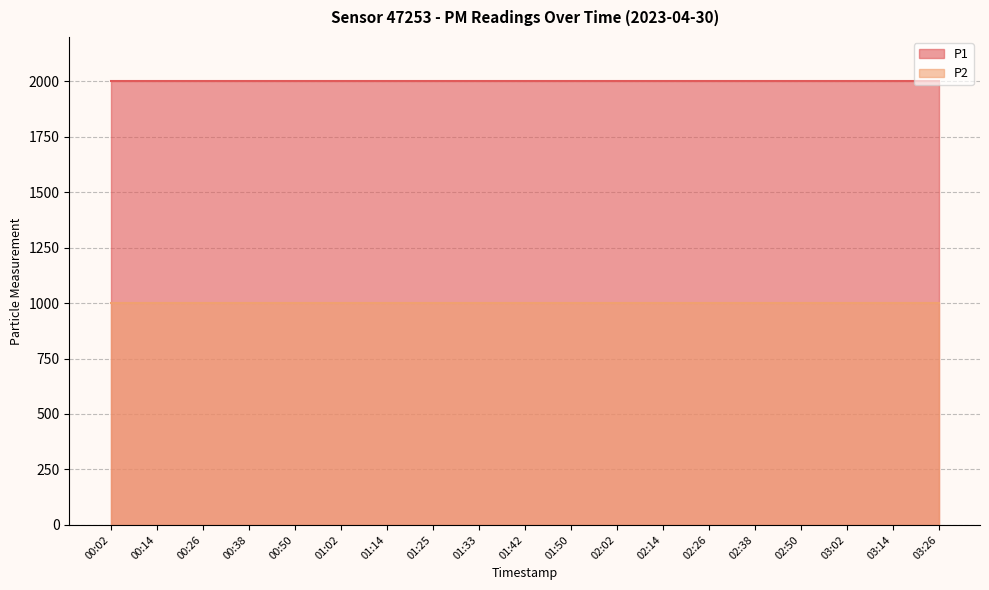

What is the spread (max minus min) of values at 01:42?

1000.0